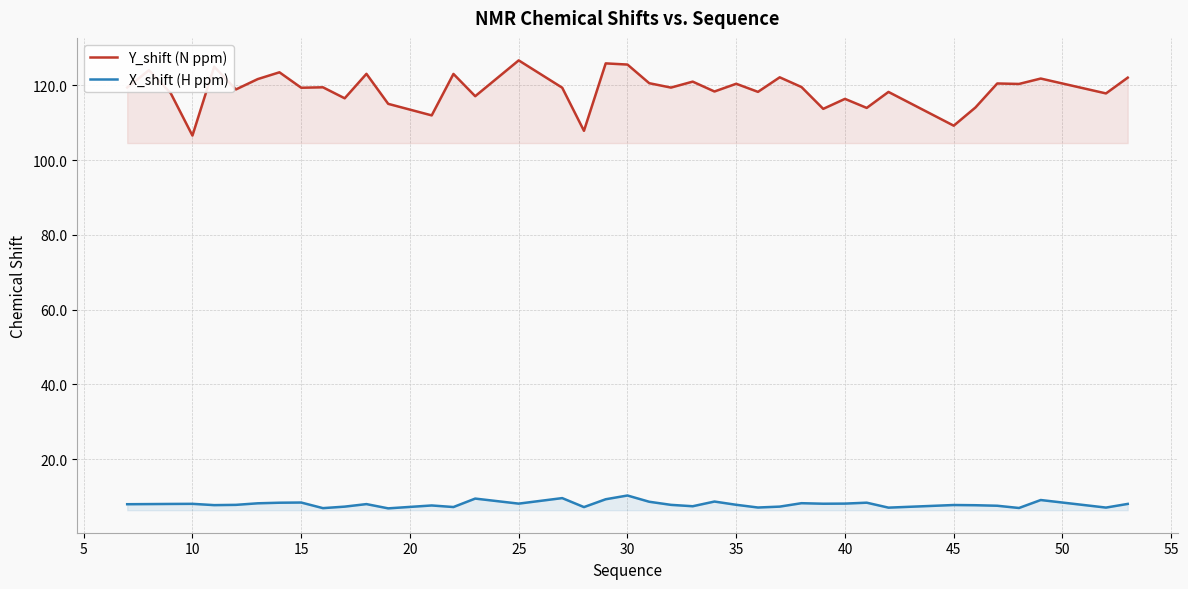

Rank the series by their average value, from highest to lowest.

Y_shift (N ppm), X_shift (H ppm)